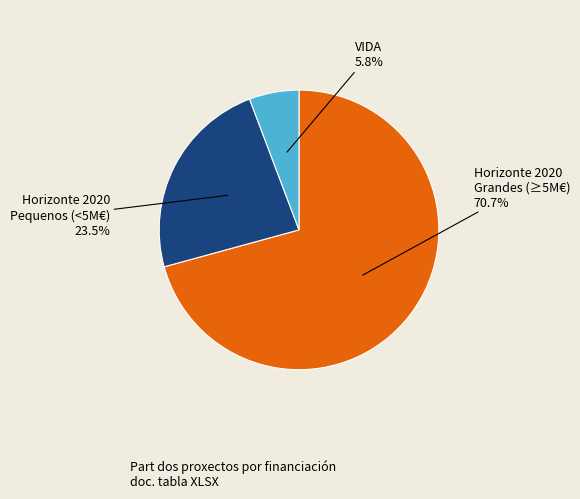

What percentage do Horizonte 2020 Pequenos (<5M€) and Horizonte 2020 Grandes (≥5M€) together represent?

94.2%